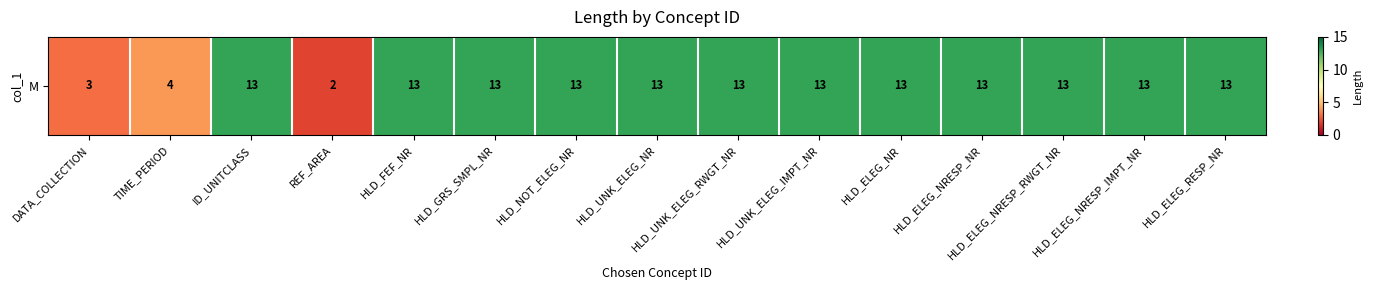

List the labels in order of value, smallest first.

REF_AREA, DATA_COLLECTION, TIME_PERIOD, ID_UNITCLASS, HLD_FEF_NR, HLD_GRS_SMPL_NR, HLD_NOT_ELEG_NR, HLD_UNK_ELEG_NR, HLD_UNK_ELEG_RWGT_NR, HLD_UNK_ELEG_IMPT_NR, HLD_ELEG_NR, HLD_ELEG_NRESP_NR, HLD_ELEG_NRESP_RWGT_NR, HLD_ELEG_NRESP_IMPT_NR, HLD_ELEG_RESP_NR